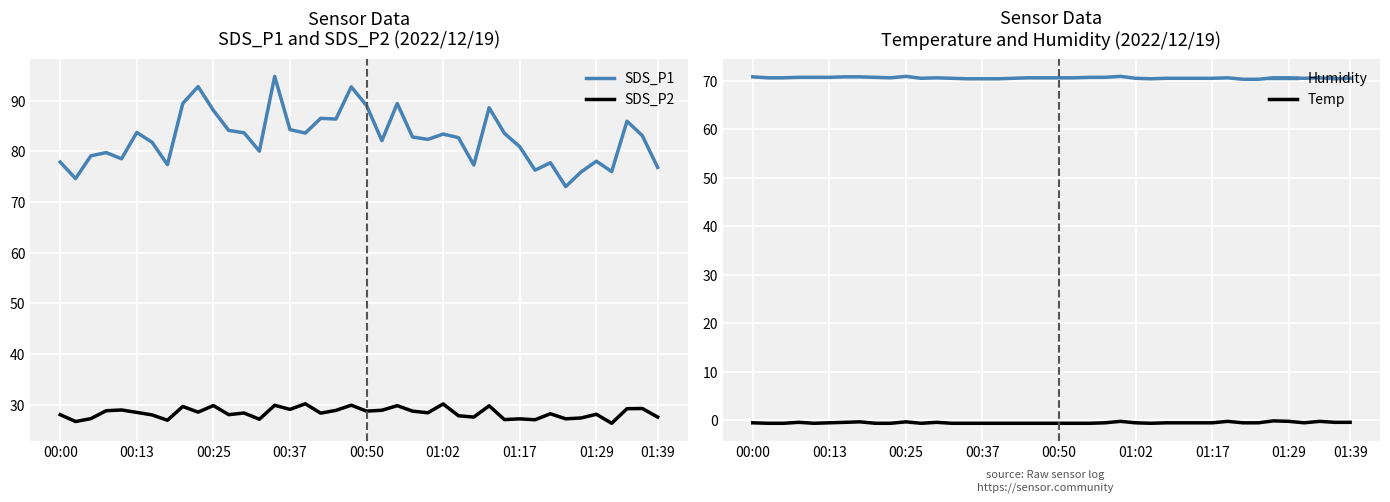

How many distinct data groups are displayed?

4